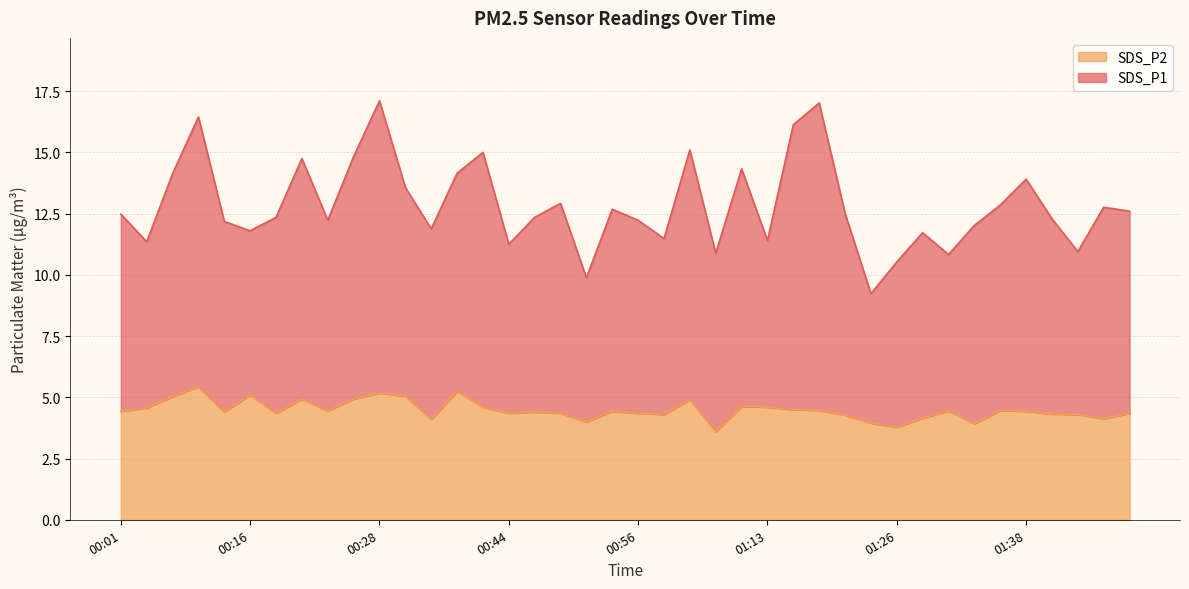

What is the difference between the second highest and second lowest values in the SDS_P1 series?

7.1